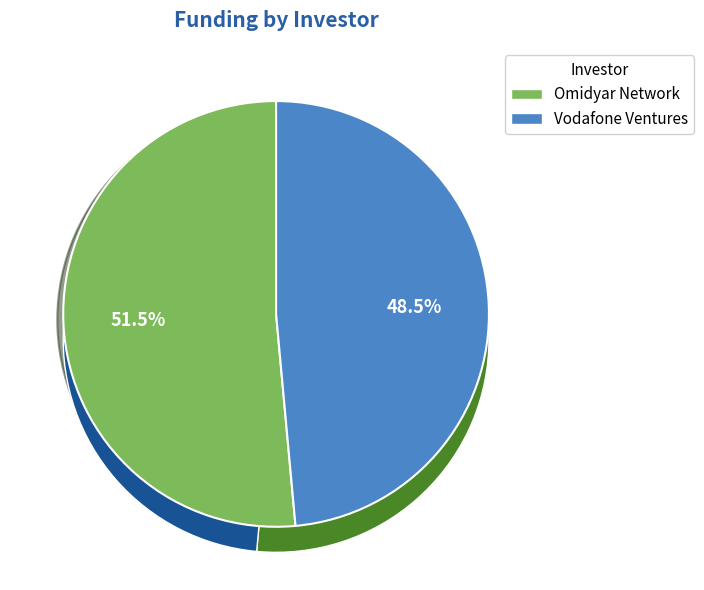

How many slices are in this pie chart?

2